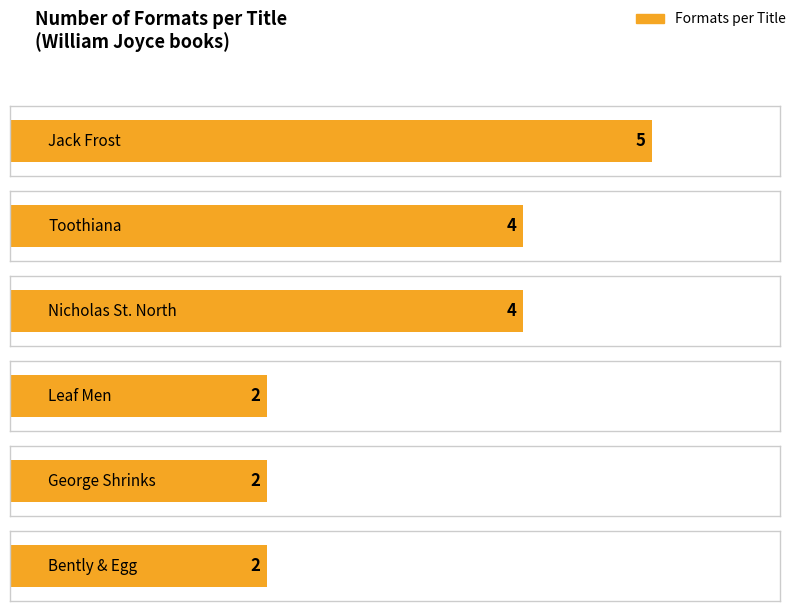

List the labels in order of value, largest first.

Jack Frost, Toothiana, Nicholas St. North, Leaf Men, George Shrinks, Bently & Egg